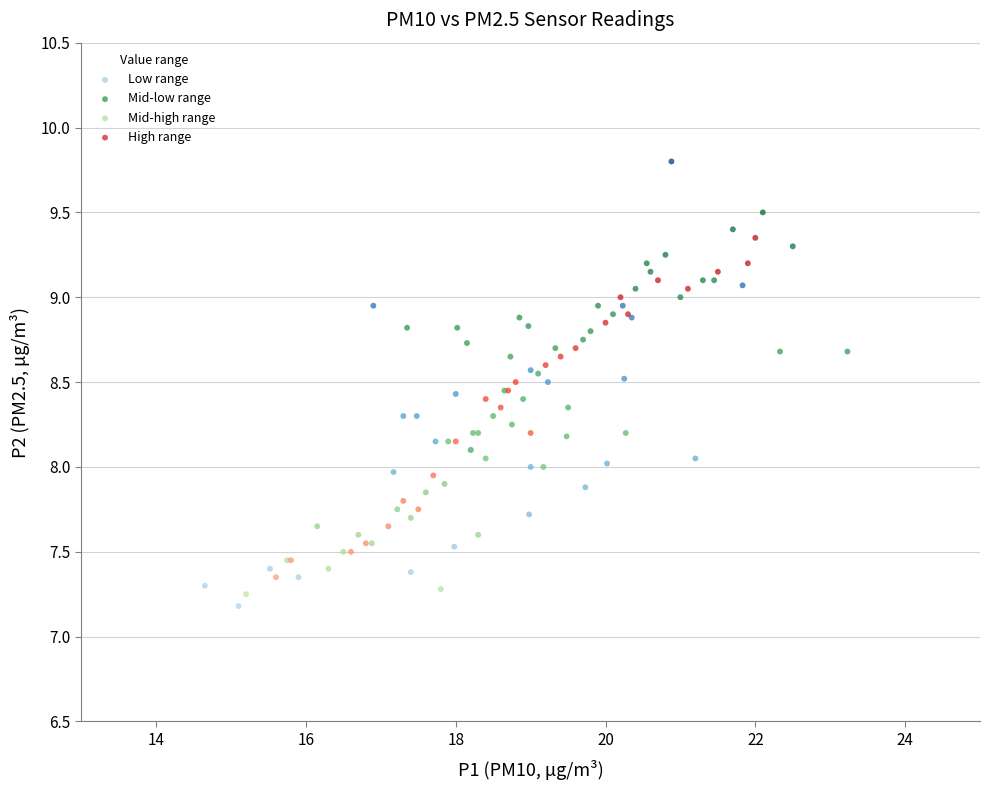

Which series contains the highest Y value?

Low range